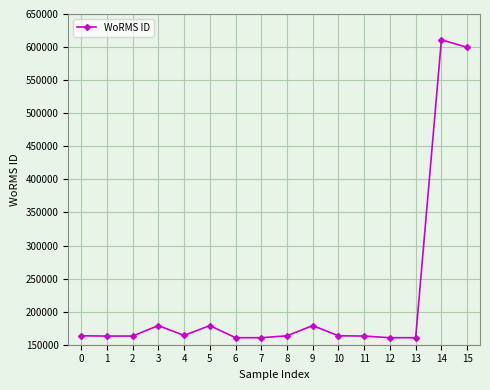

Is this an area chart (filled region under the line)?

No